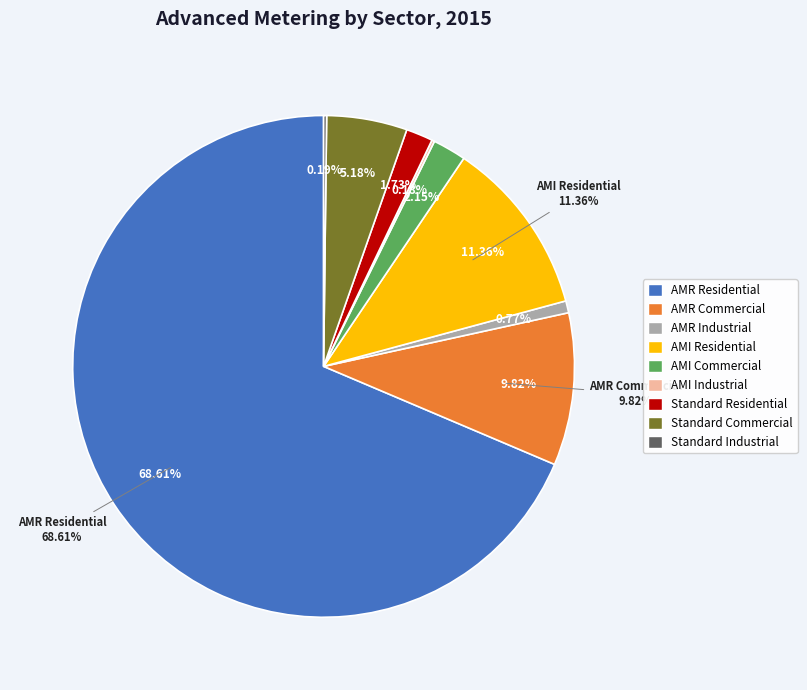

Does AMR Residential account for over 50% of the chart?

Yes